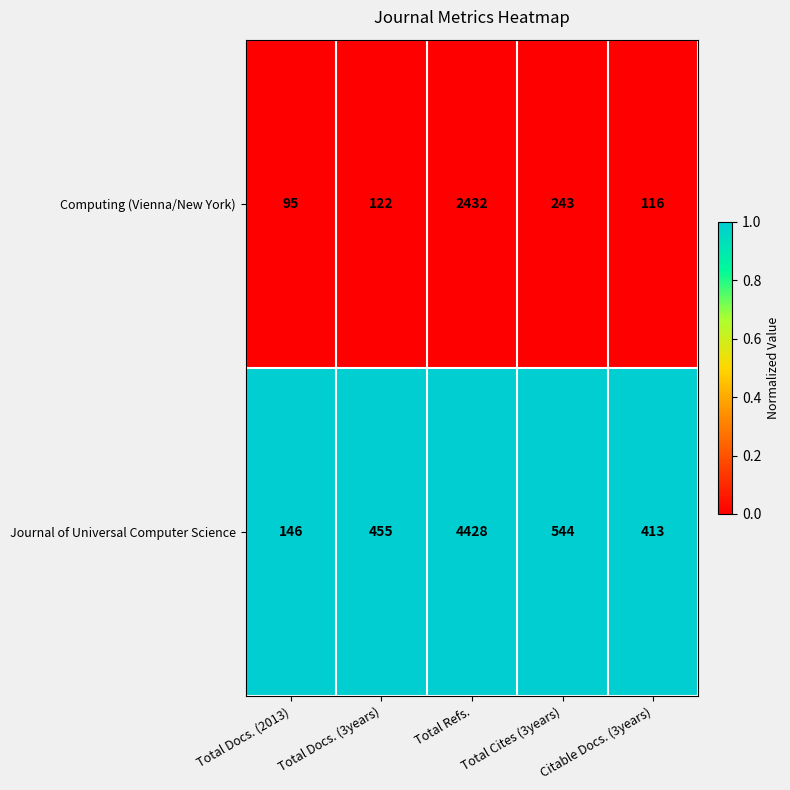

What is the spread (max minus min) of values at Citable Docs. (3years)?

297